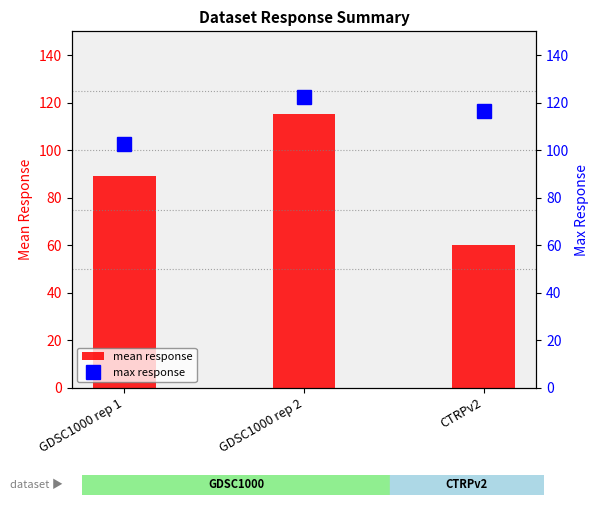

Reading left to right, transcribe all the data shown in this chart.

mean response: GDSC1000 rep 1=89.1	GDSC1000 rep 2=115.0	CTRPv2=60.0
max response: GDSC1000 rep 1=102.6	GDSC1000 rep 2=122.5	CTRPv2=116.6